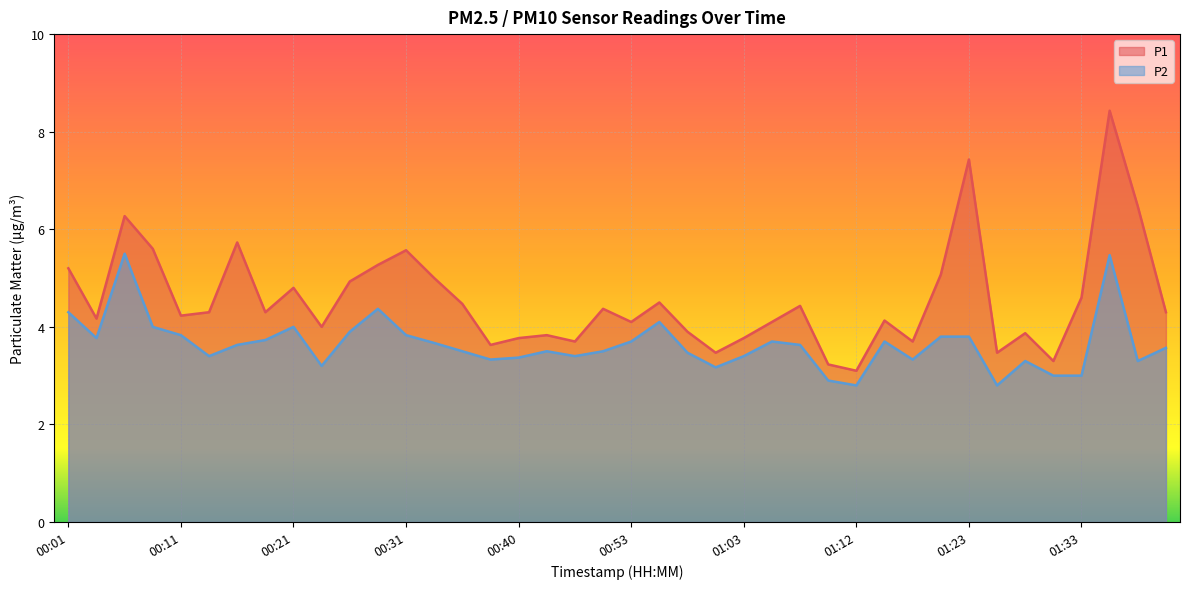

Rank the series at 01:12 from highest to lowest value.

P1, P2